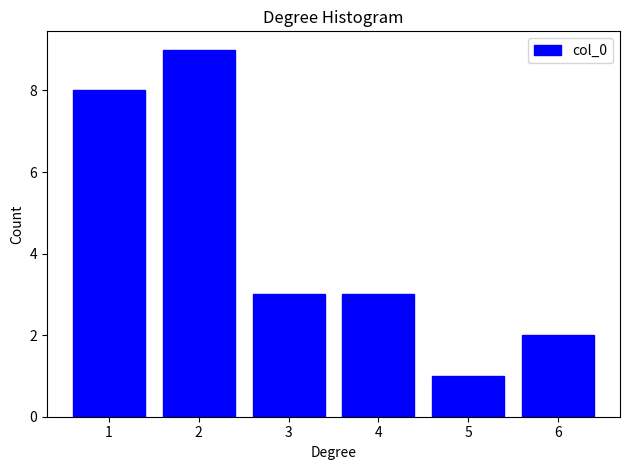

Reading left to right, extract all data points from this chart.

8	9	3	3	1	2